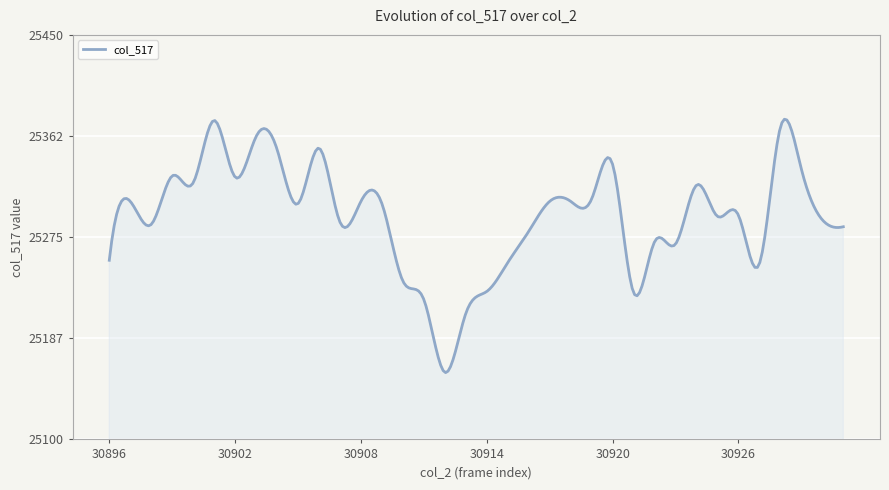

What is the smallest value displayed?

25157.8